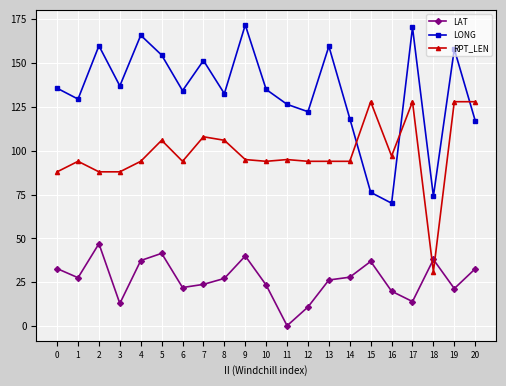

At which category does LONG reach its first local valley?

1